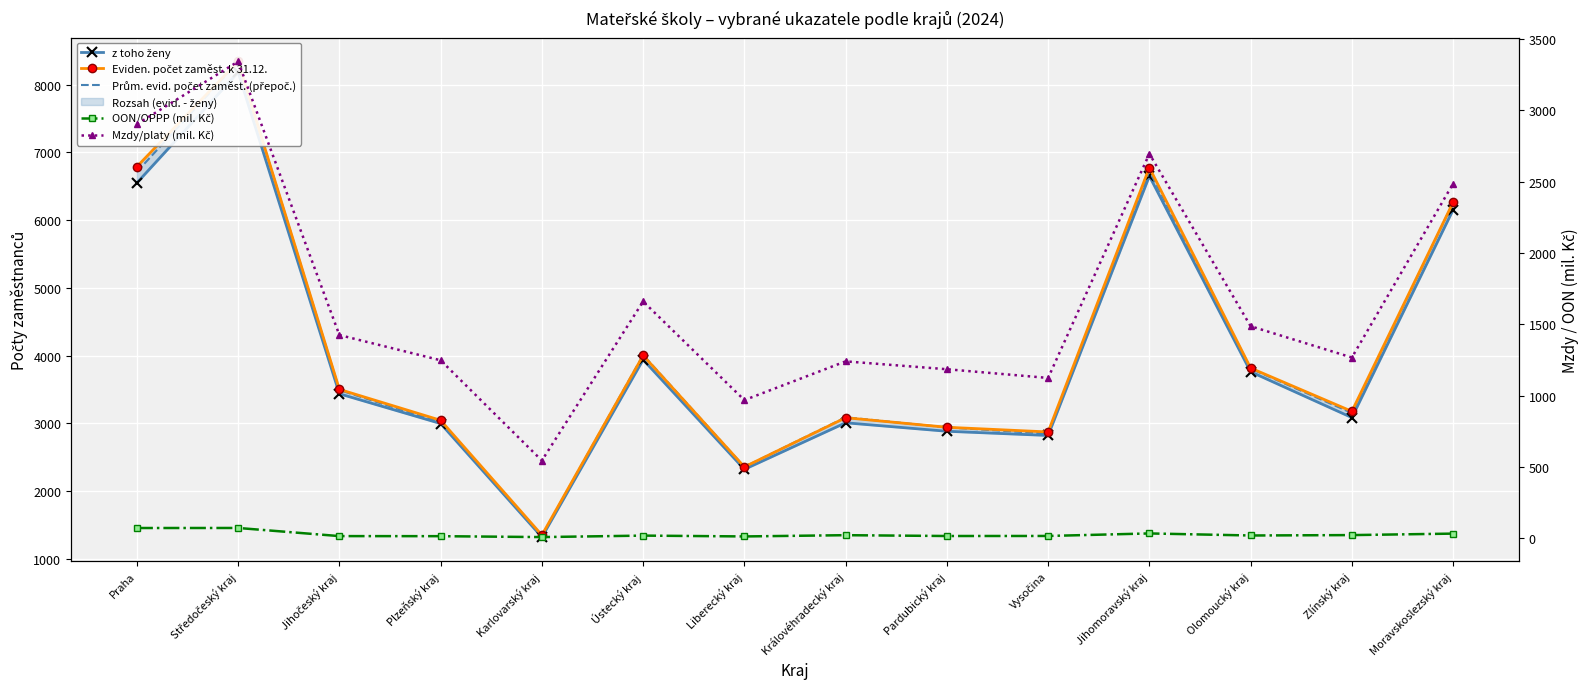

At which label does Eviden. počet zaměst. k 31.12. first exceed 3501?

Praha